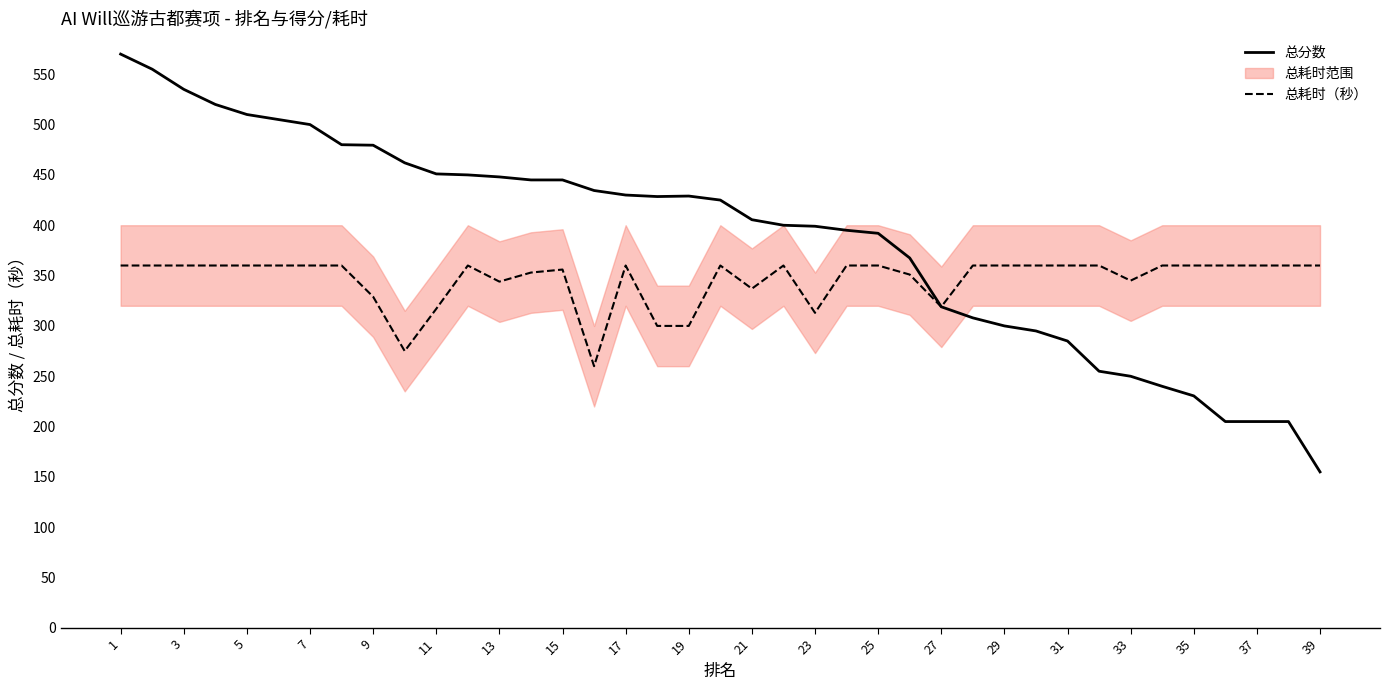

The value of 总分数 at 35 is 230.5. True or false?

True